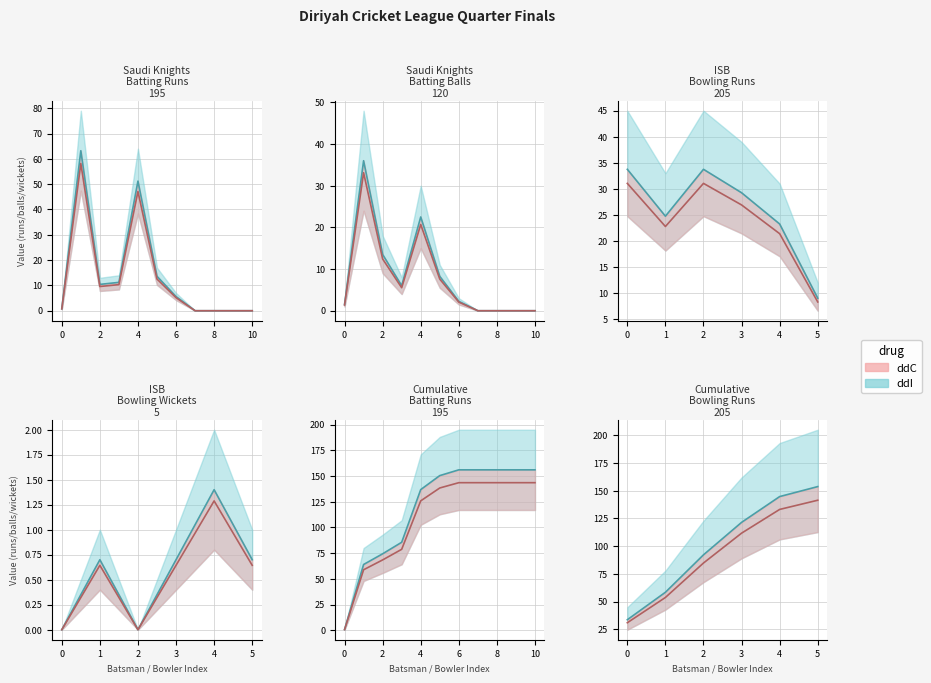

Is it true that Saudi Knights CC (Balls) equals 2.5 at Aftab Khan?

False